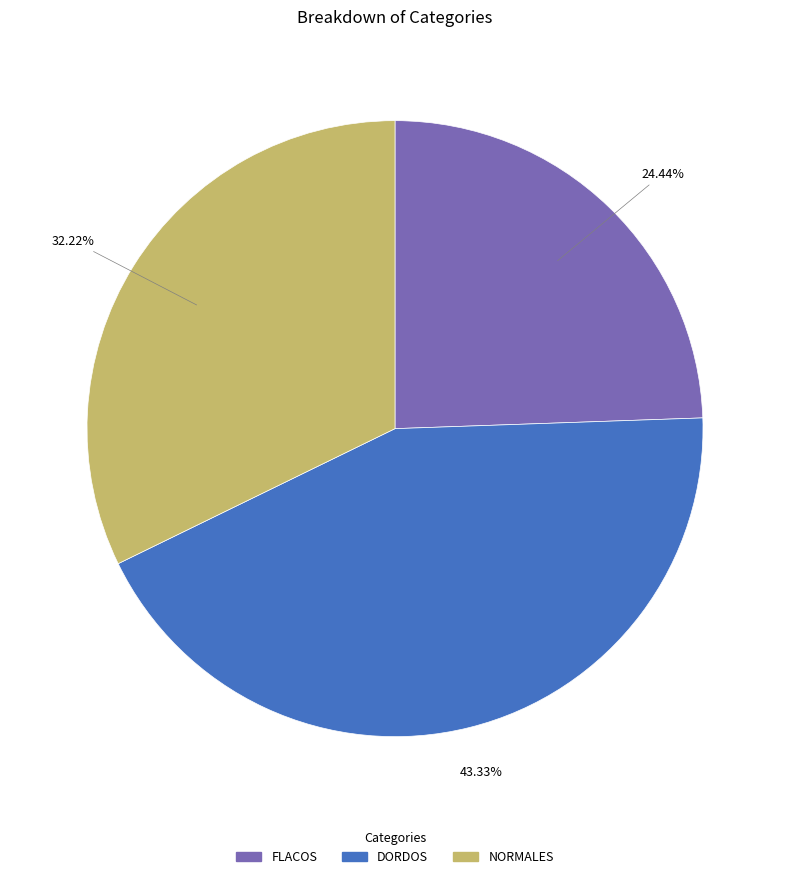

Approximately how many times larger is the value at NORMALES compared to FLACOS?

1.3